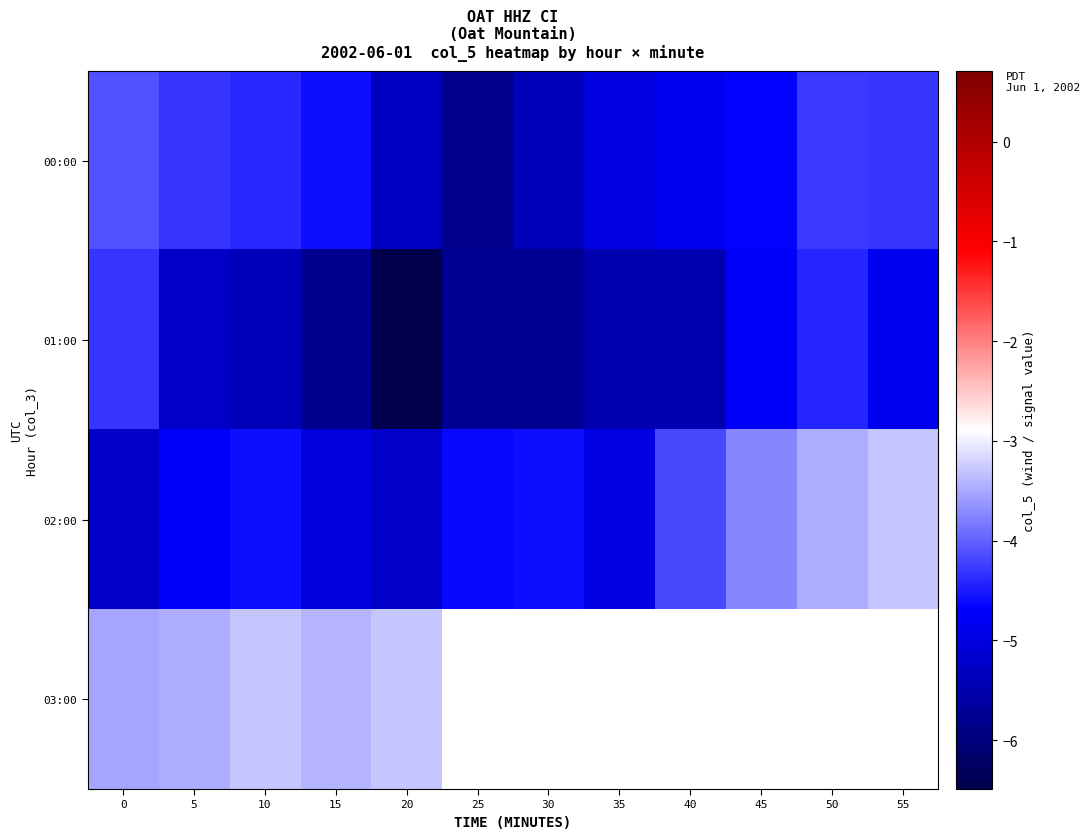

At 5, list the series in order from largest to smallest.

03:00, 00:00, 02:00, 01:00